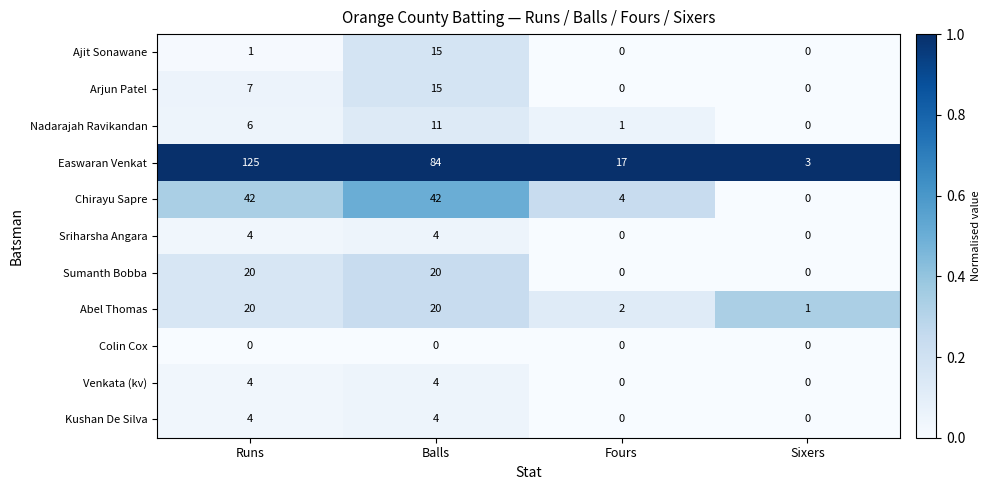

Which series has the largest range (max minus min)?

Easwaran Venkat